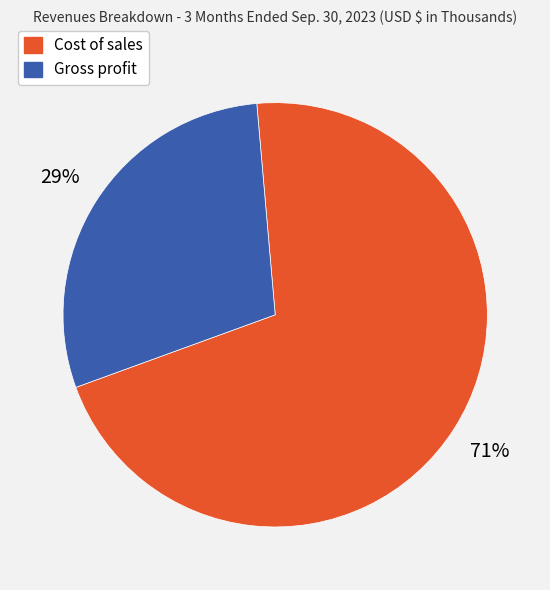

Count the number of slices in the pie.

2